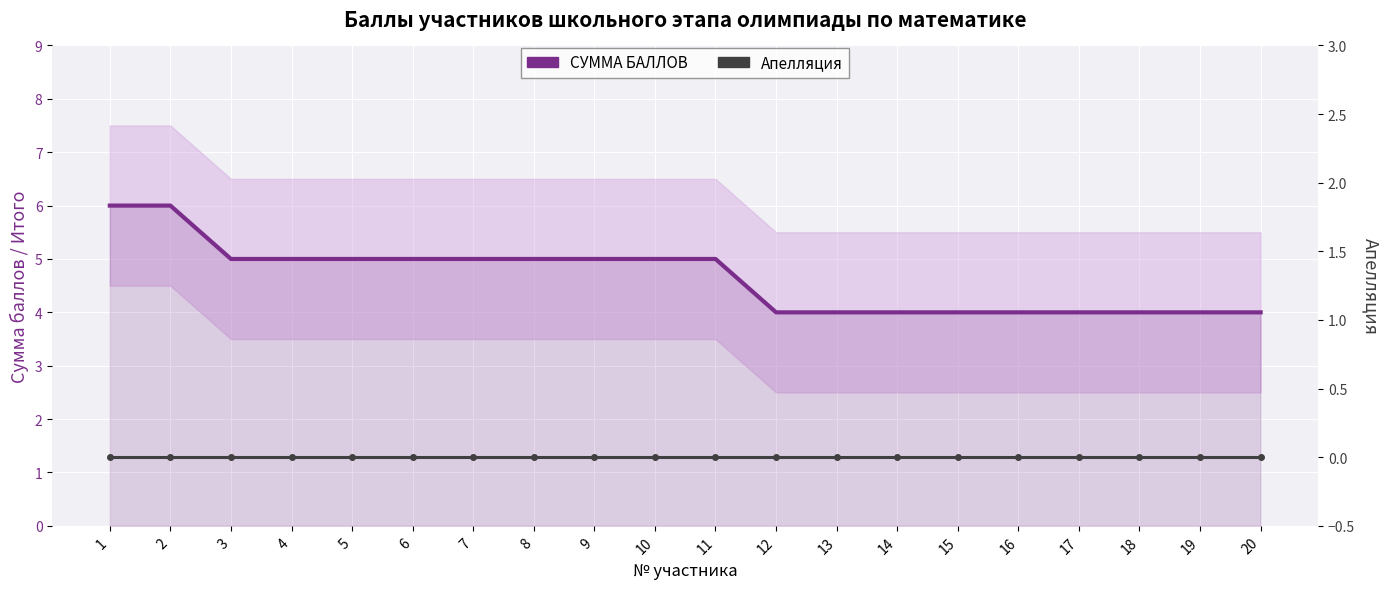

At which label is СУММА БАЛЛОВ closest to 5?

3